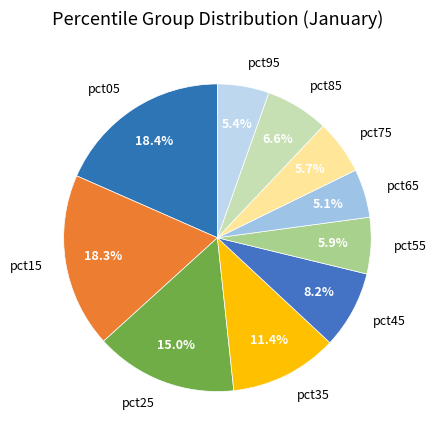

To the nearest percent, what is the difference between the pct85 and pct45 slice percentages?

2%